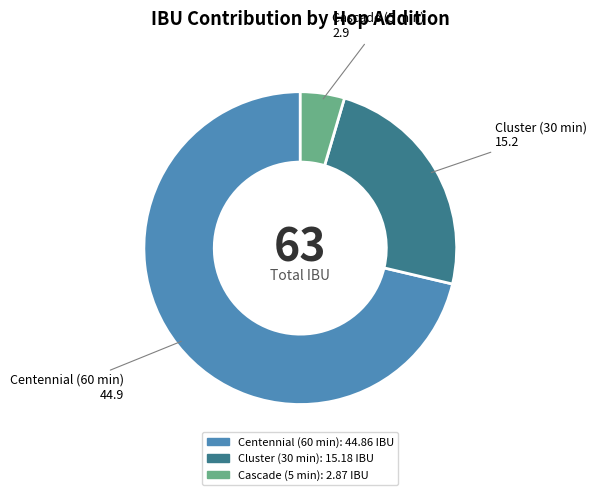

Is there any slice that represents more than half of the pie?

Yes